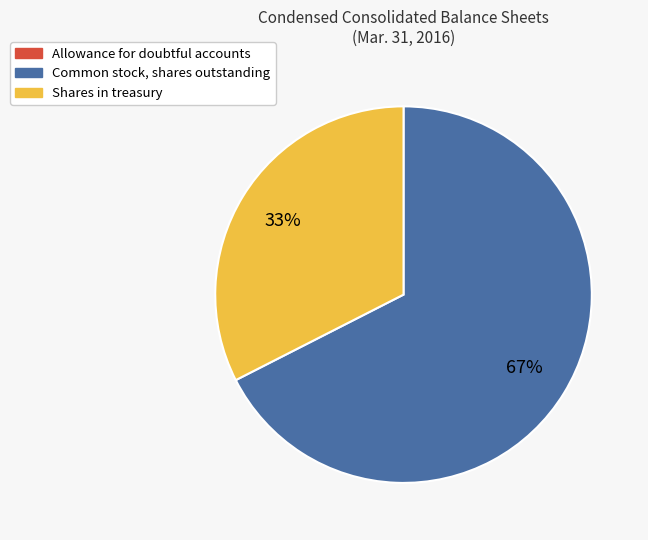

Which category accounts for the majority?

Common stock, shares outstanding